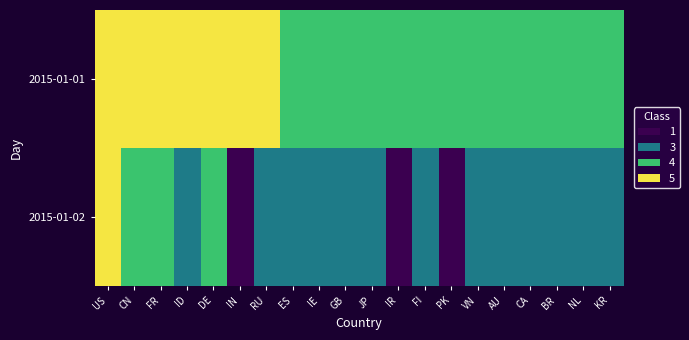

How many data points does each series have?

20